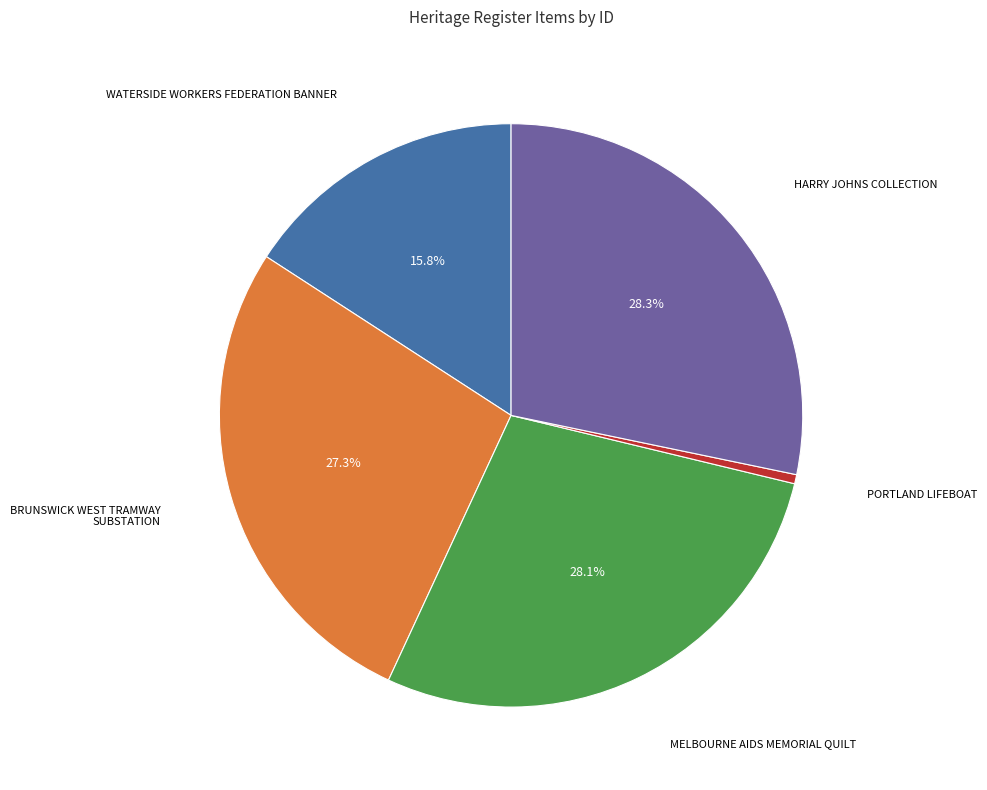

To the nearest percent, what portion does BRUNSWICK WEST TRAMWAY SUBSTATION represent?

27%